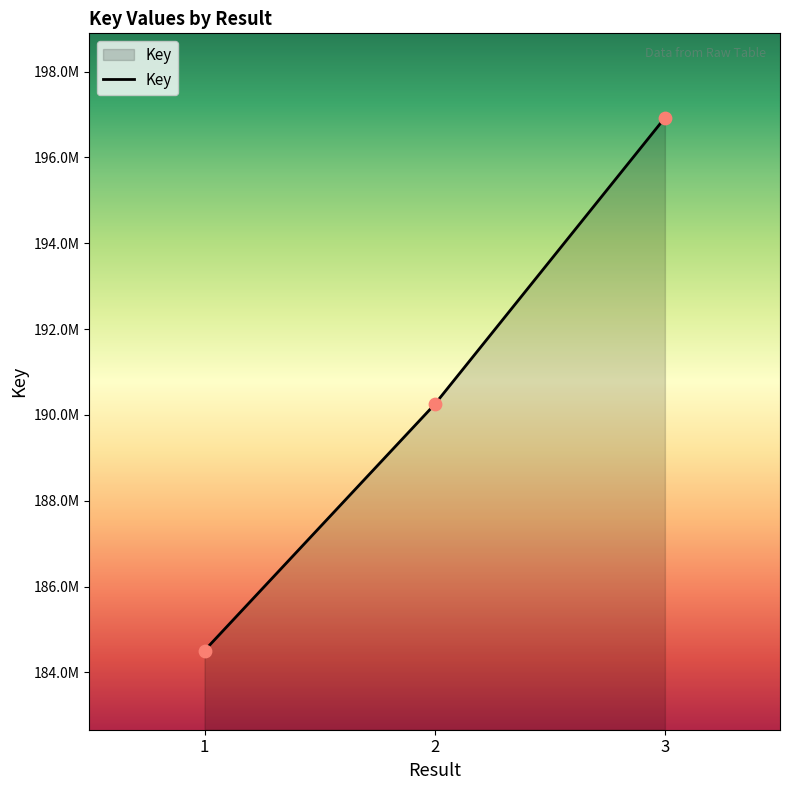

What is the ratio of the value at 2 to the value at 1?

1.0